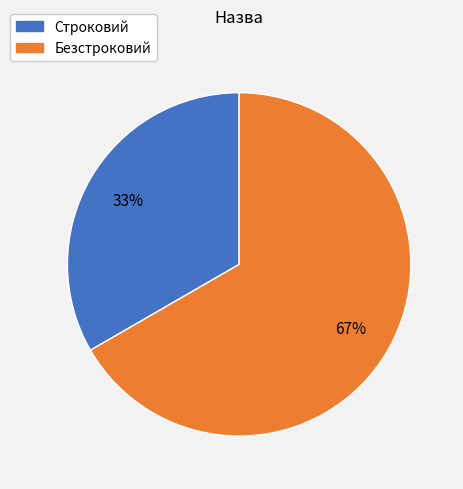

Count the number of slices in the pie.

2